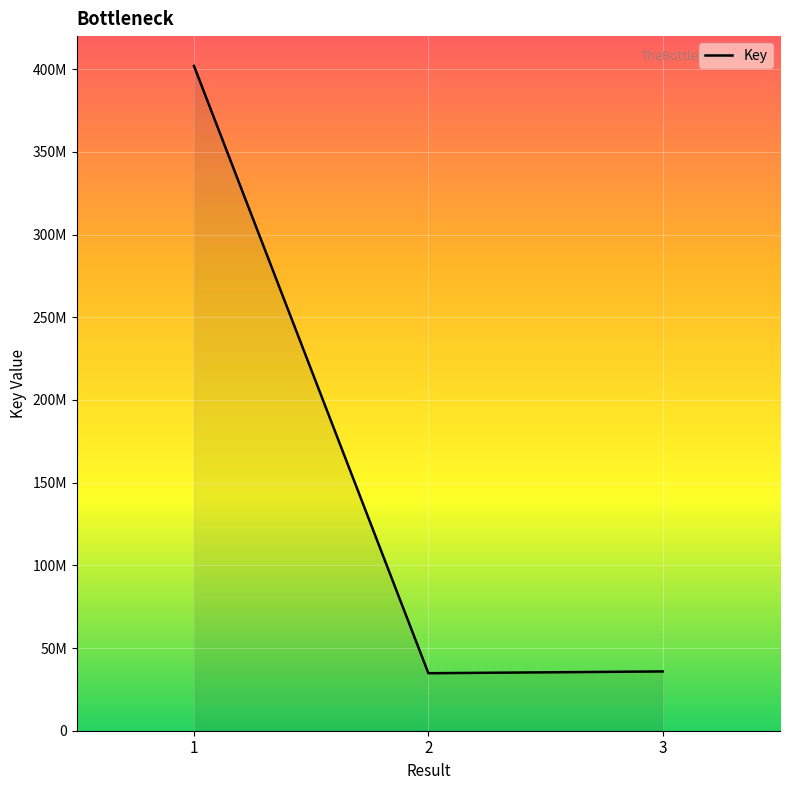

Is this an area chart (filled region under the line)?

Yes